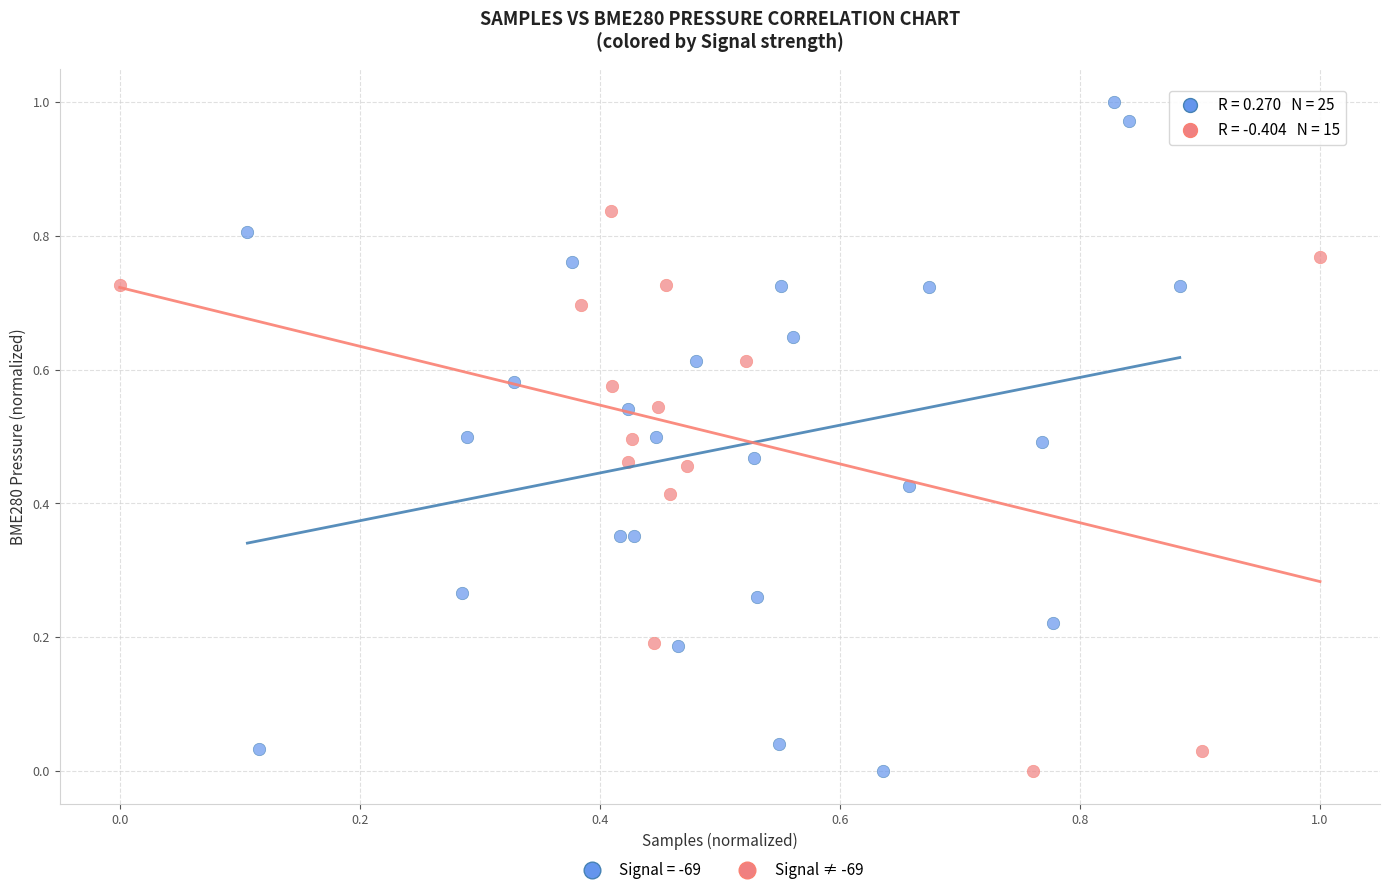

Which series reaches the maximum Y coordinate?

Signal = -69